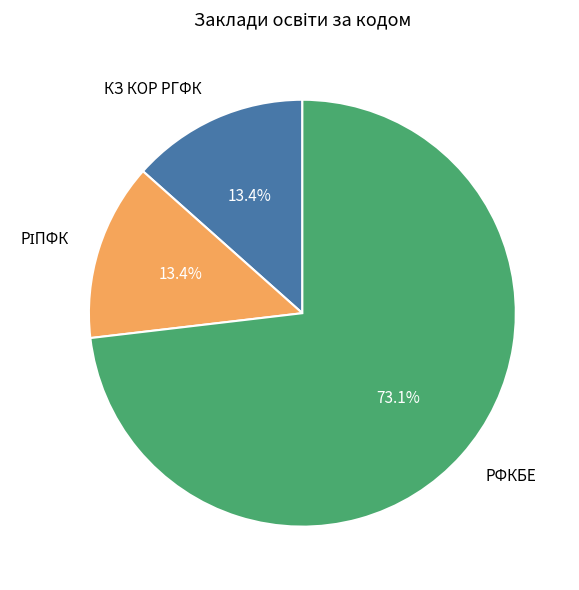

Do КЗ КОР РГФК and РФКБЕ together represent more than half of the pie?

Yes